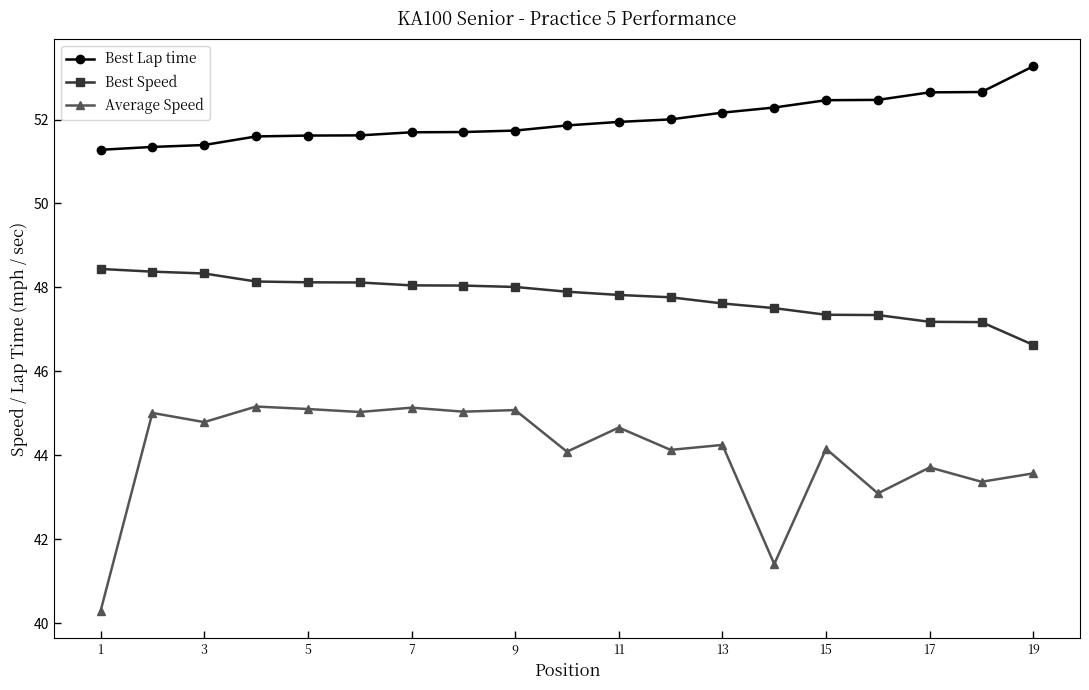

What is the highest value of the Best Speed series?

48.4